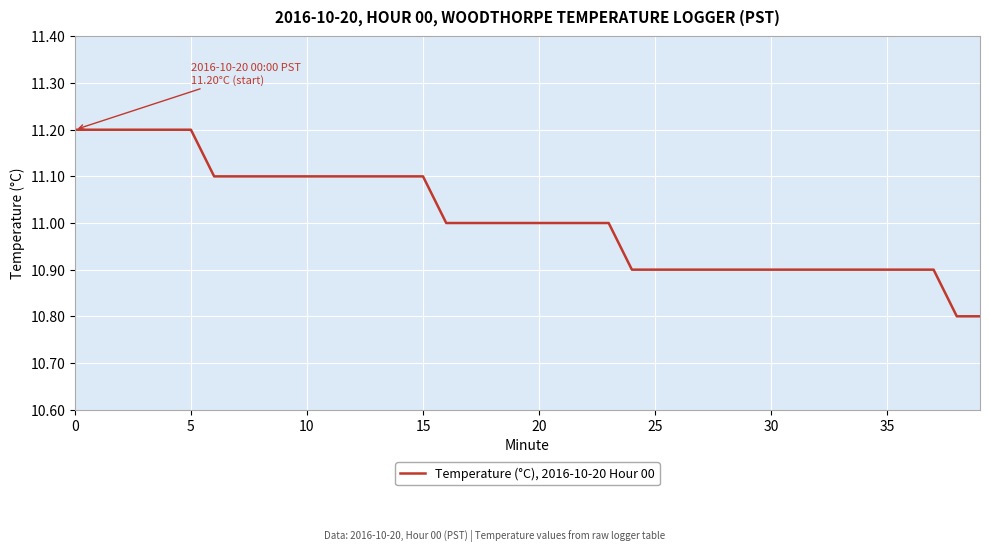

What is the minimum value shown in the chart?

10.8